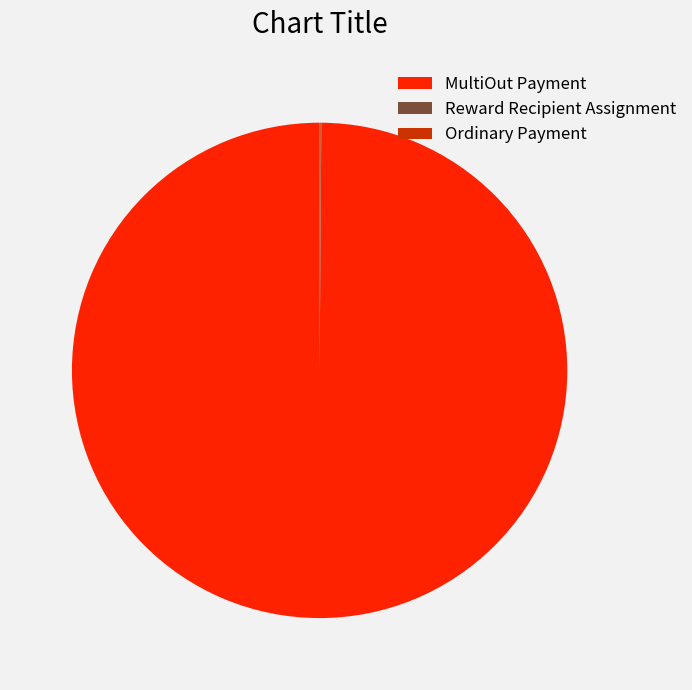

Does MultiOut Payment account for over 50% of the chart?

Yes